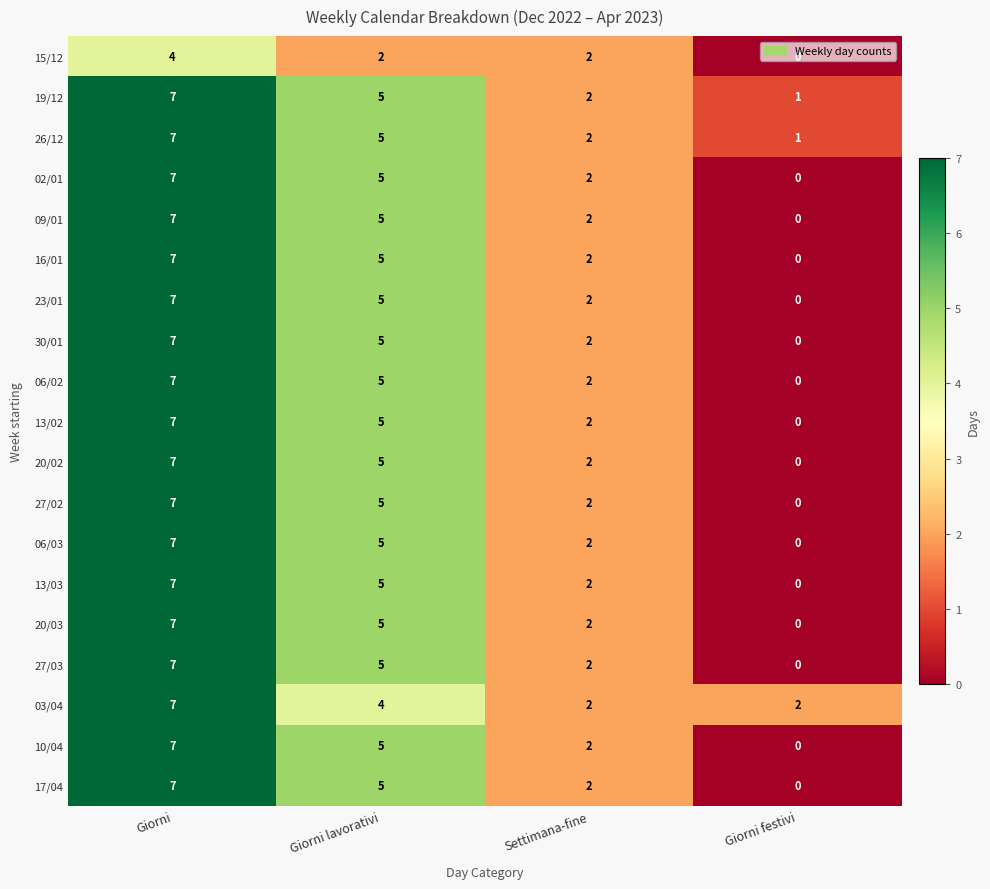

What is the difference between the second highest and minimum values in the 09/01 series?

5